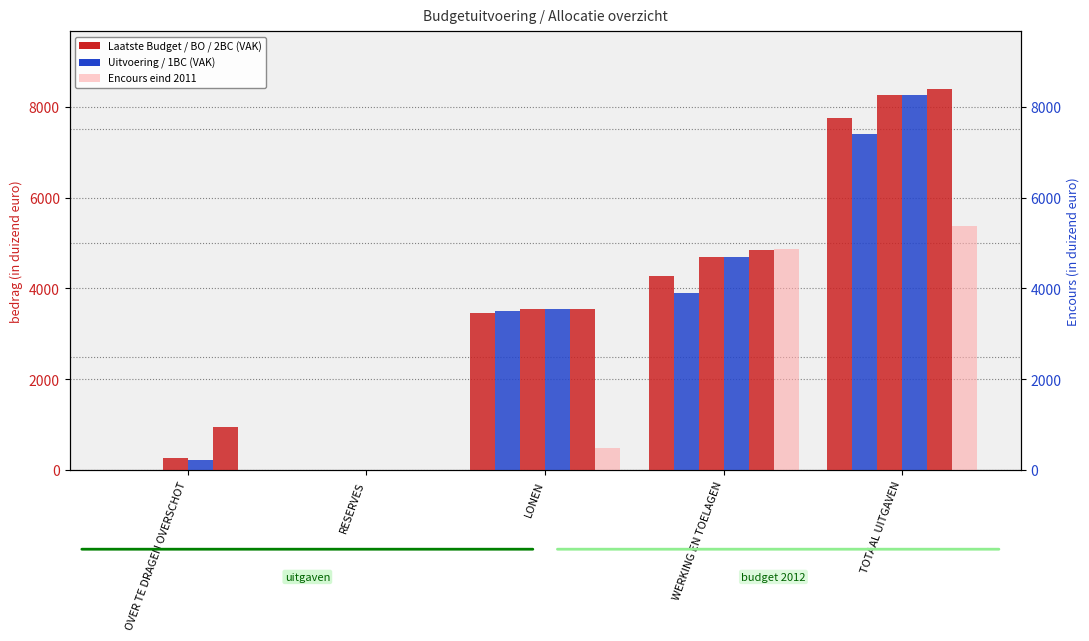

True or false: 1BC2012 VAK has a value of 0 at RESERVES.

True